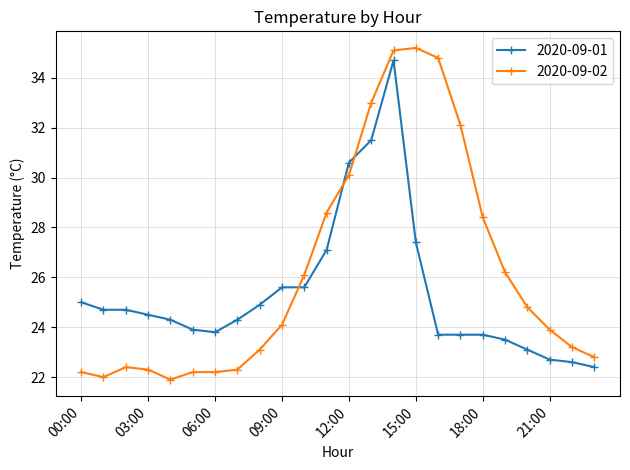

What is the difference between the maximum and minimum values in the 2020-09-02 series?

13.3